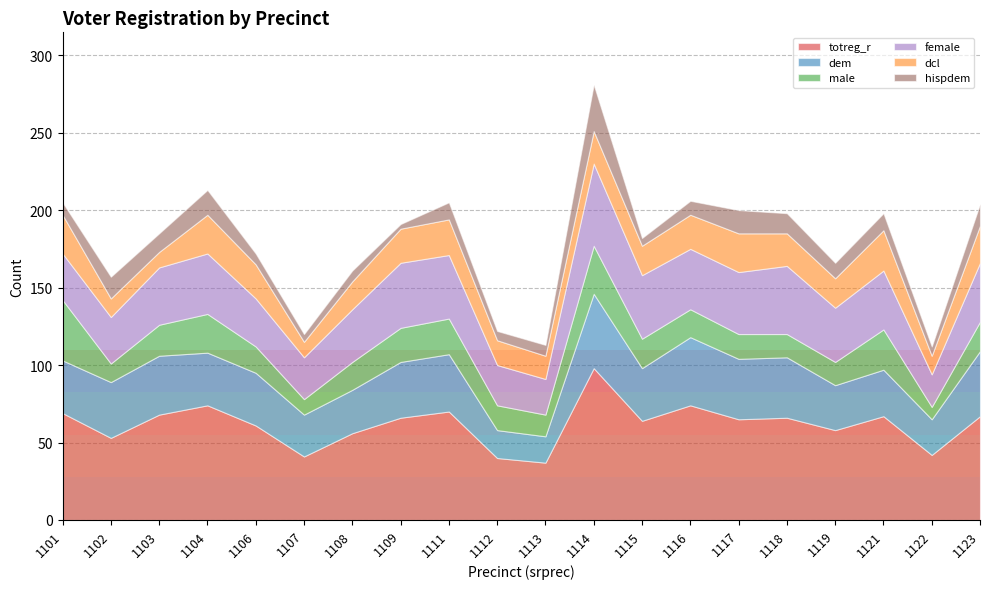

How many times do male and female cross each other?

1